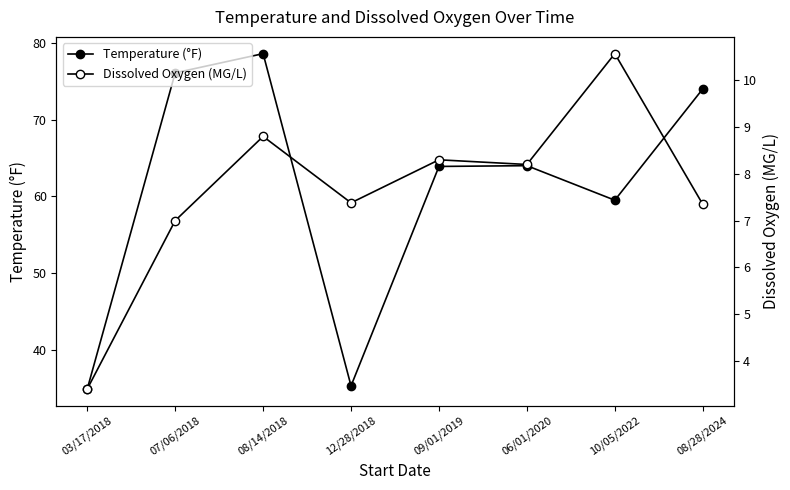

What is the label of the 3rd point from the left?

08/14/2018